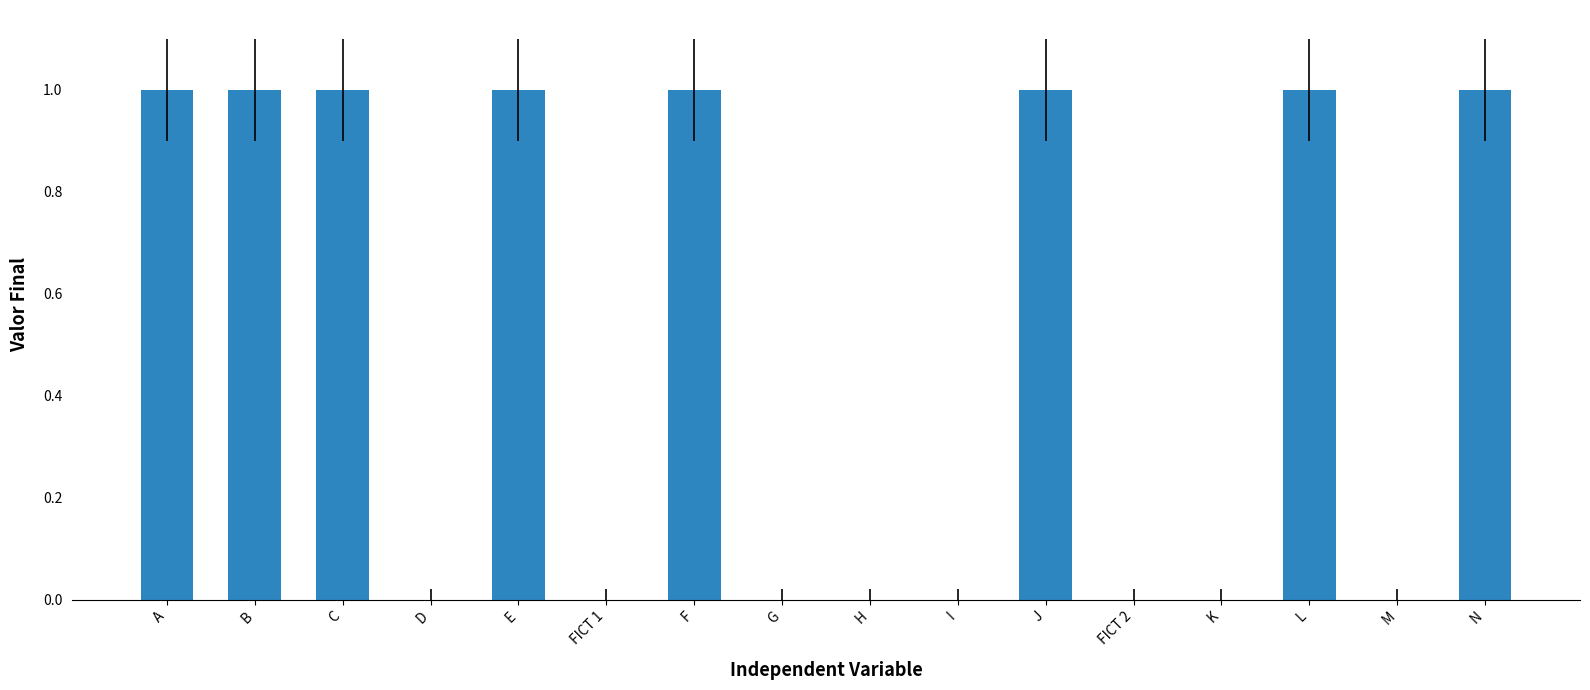

What is the ratio of the value at C to the value at L?

1.0